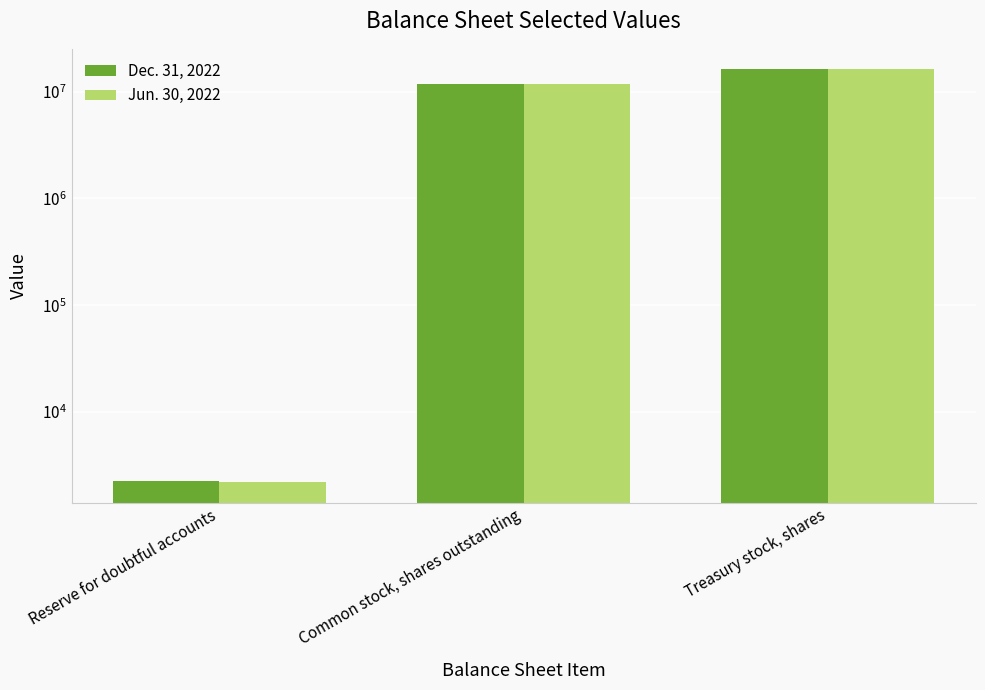

What is the value of the Jun. 30, 2022 bar at the 2nd from the left?

11824128